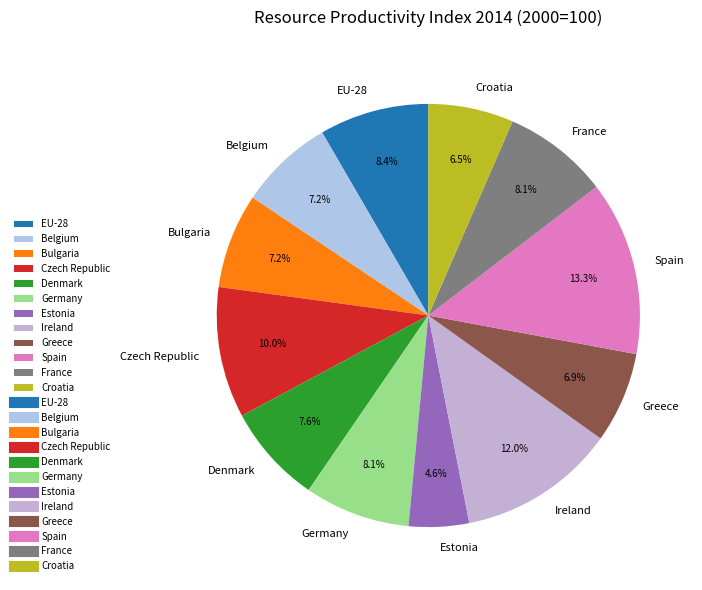

Count the number of slices in the pie.

12